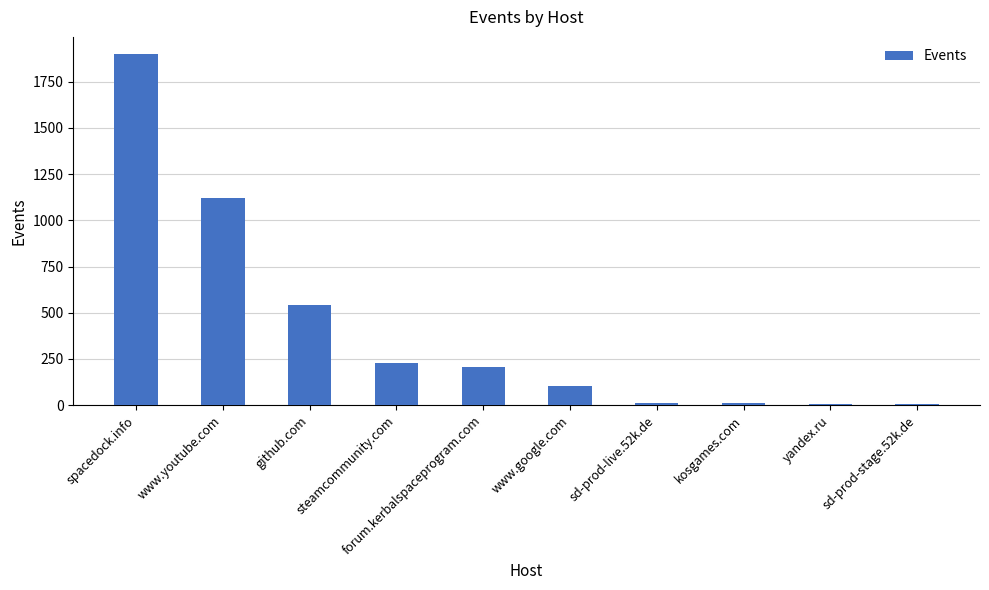

Which has a higher value, steamcommunity.com or kosgames.com?

steamcommunity.com